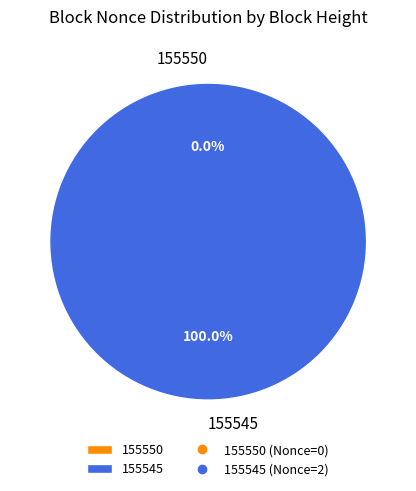

The 155550 slice represents 1% of the pie. True or false?

False